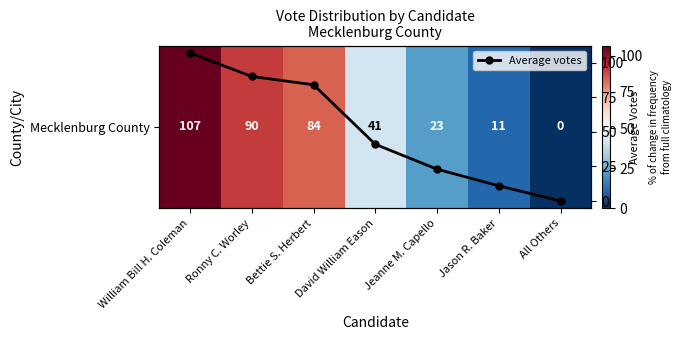

At which label does Mecklenburg County reach its minimum?

All Others